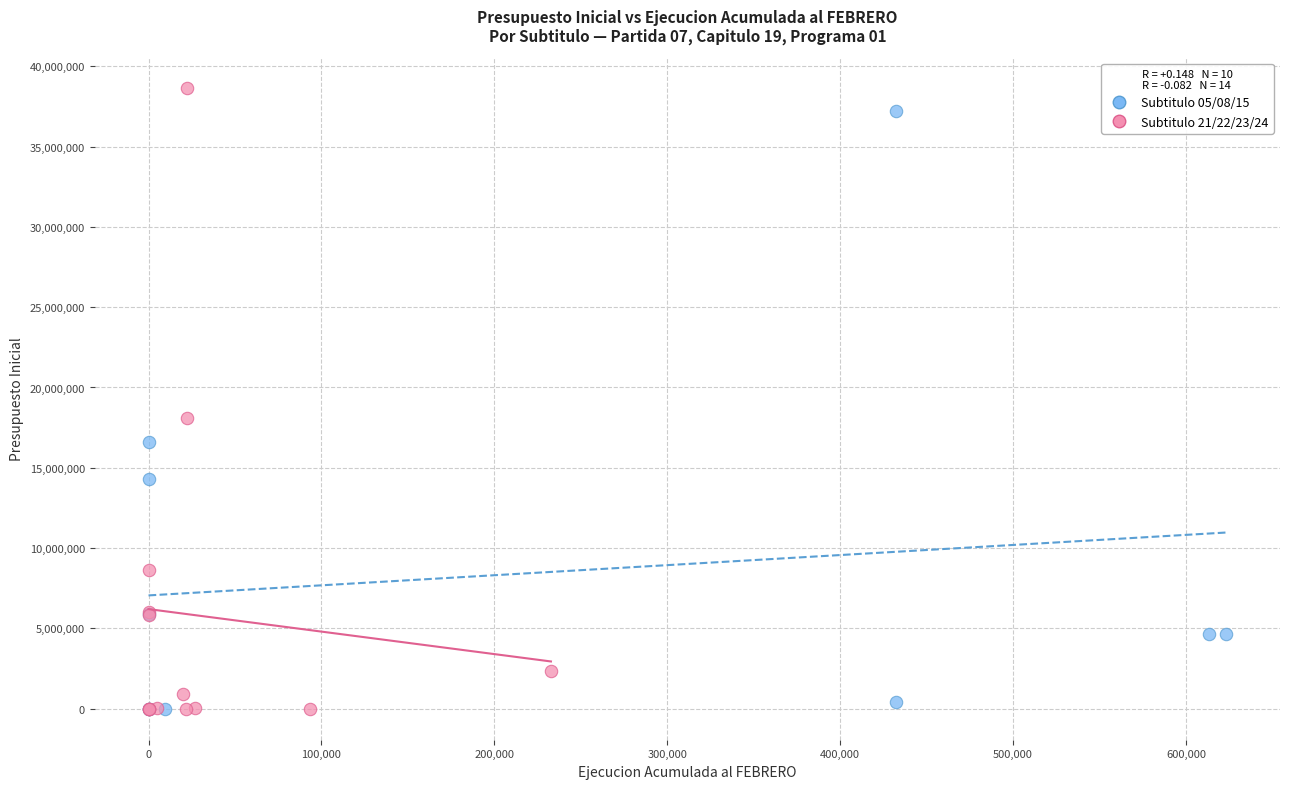

What are all the series names shown in the legend?

Subtitulo 05/08/15, Subtitulo 21/22/23/24